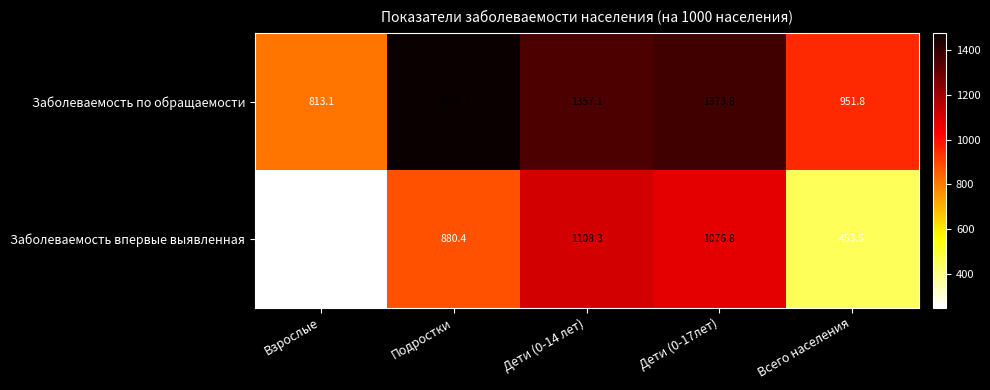

List the series in order of their peak value, highest first.

Заболеваемость по обращаемости, Заболеваемость впервые выявленная